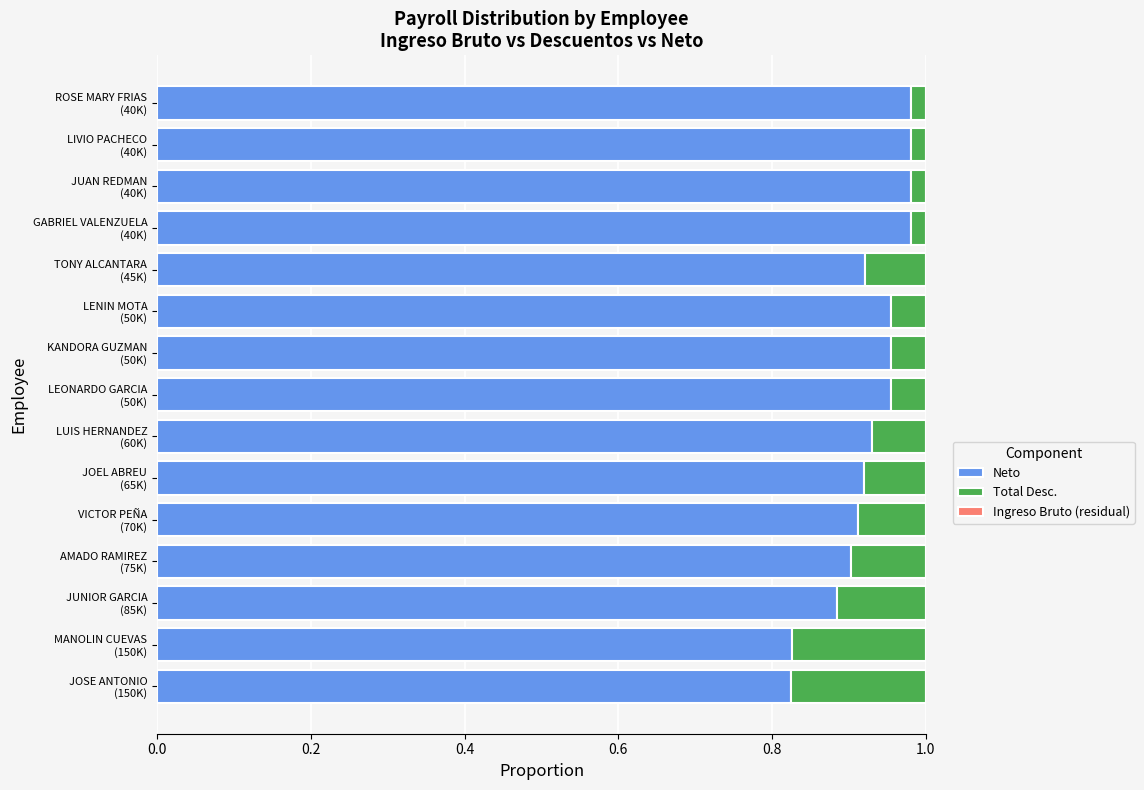

Count the Neto values in the range 0 to 1.

15